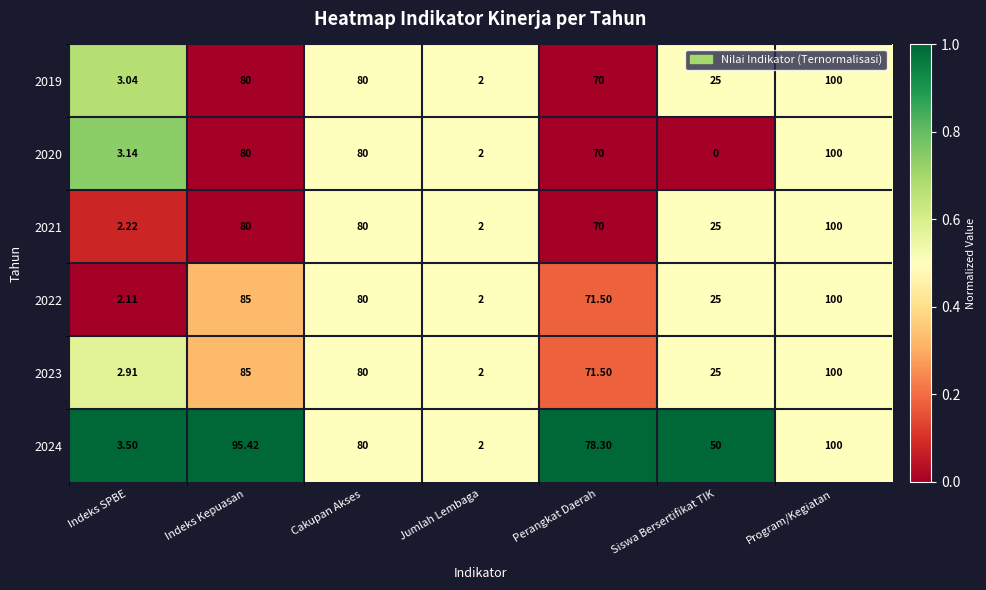

At which category is the sum across all series the highest?

Program/Kegiatan